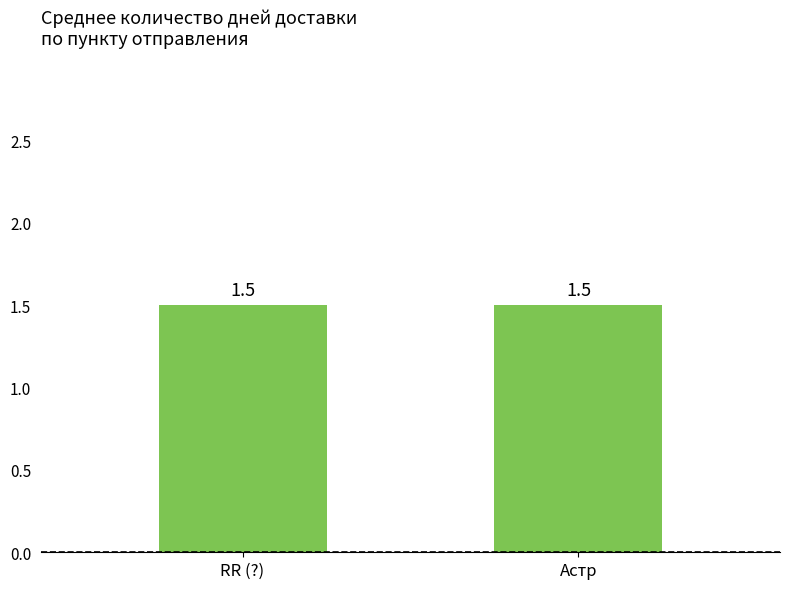

Where is the data nearest to the value 1?

RR (?)